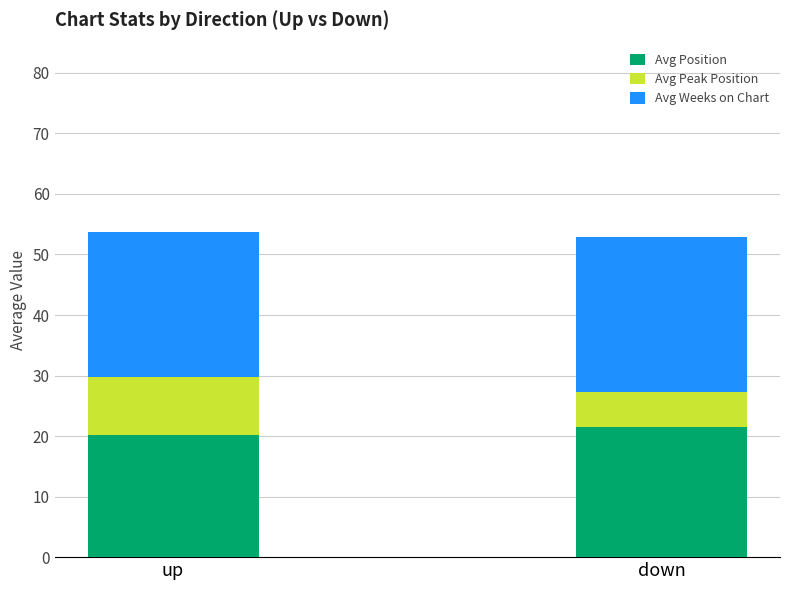

Is it true that Avg Position equals 37.6 at down?

False